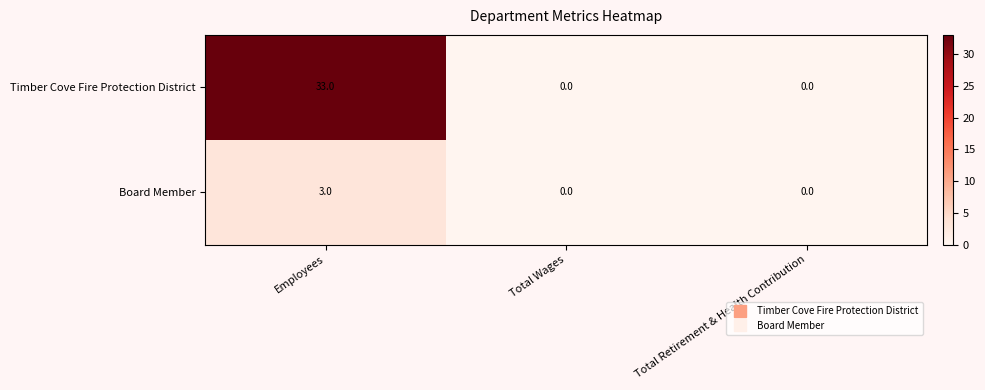

Which series has the largest total across all categories?

Timber Cove Fire Protection District